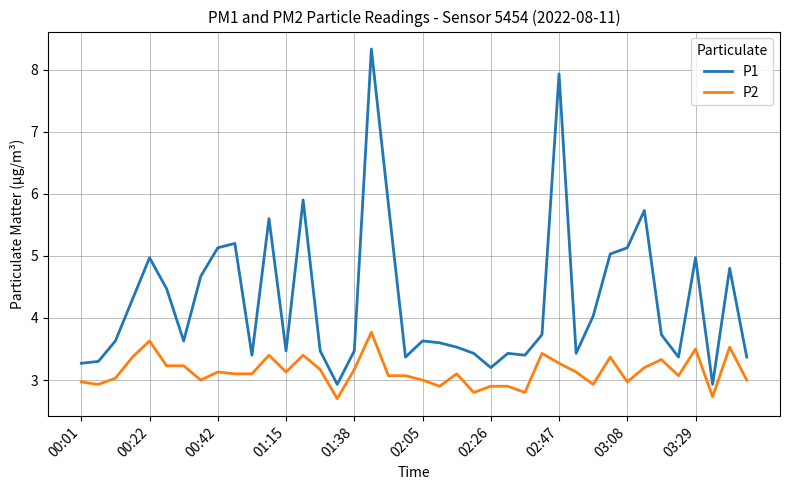

Which series has the largest range (max minus min)?

P1